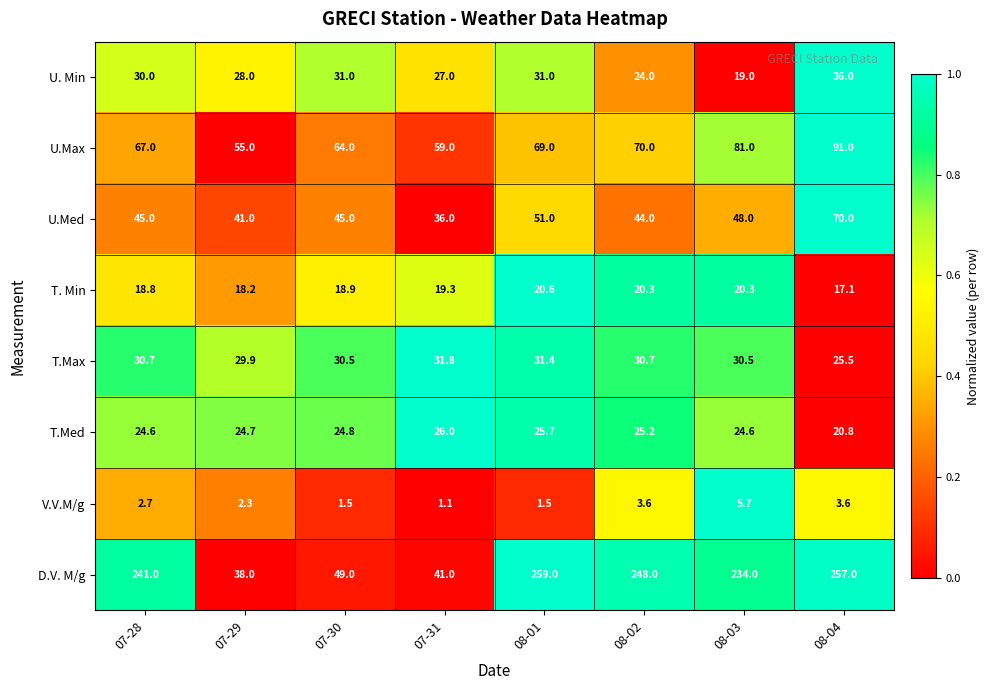

What is the difference between the maximum and minimum values in the T.Max series?

6.3